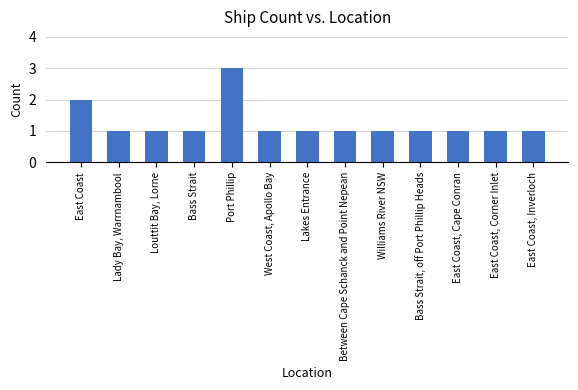

What is the minimum value shown in the chart?

1